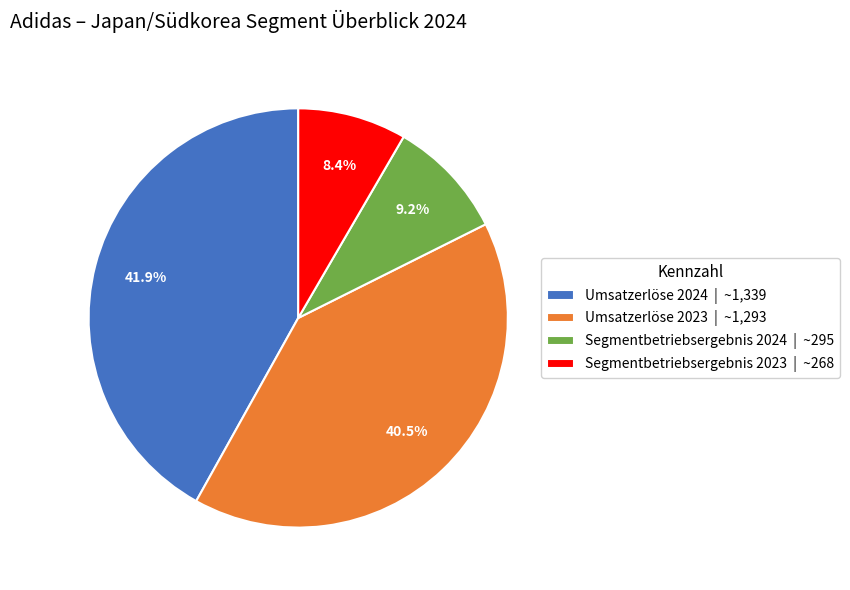

Between Segmentbetriebsergebnis 2024 | ~295 and Segmentbetriebsergebnis 2023 | ~268, which is larger?

Segmentbetriebsergebnis 2024 | ~295